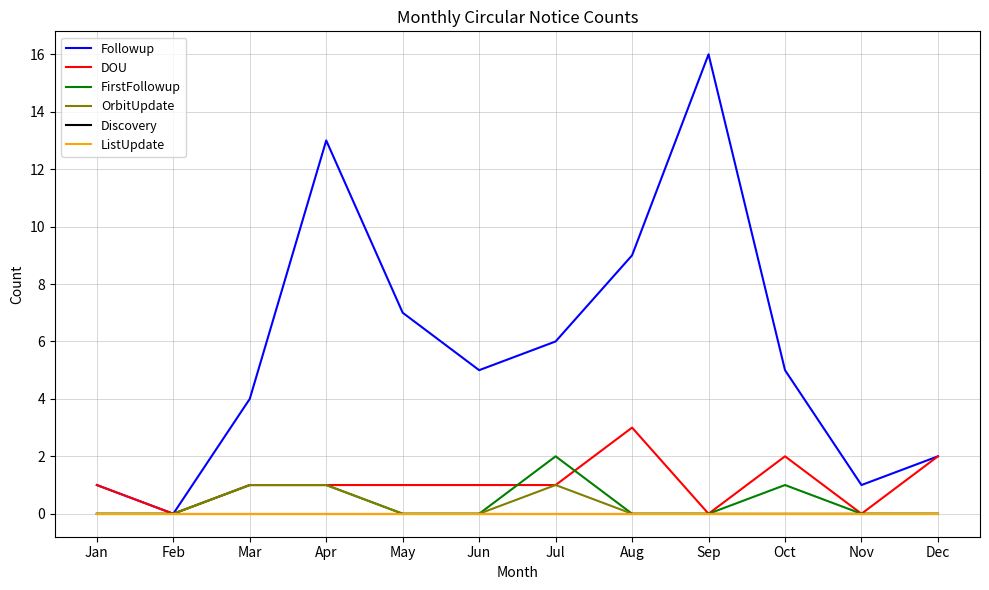

The ListUpdate series shows 0 at Nov. True or false?

True